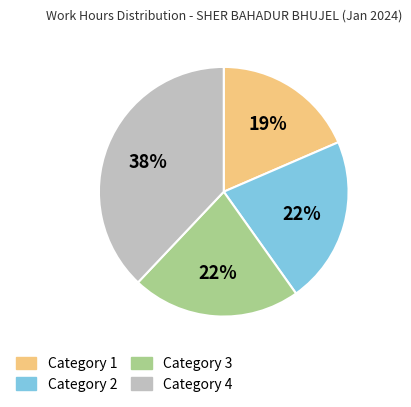

To the nearest percent, what is the difference between the largest and smallest slice percentages?

19%